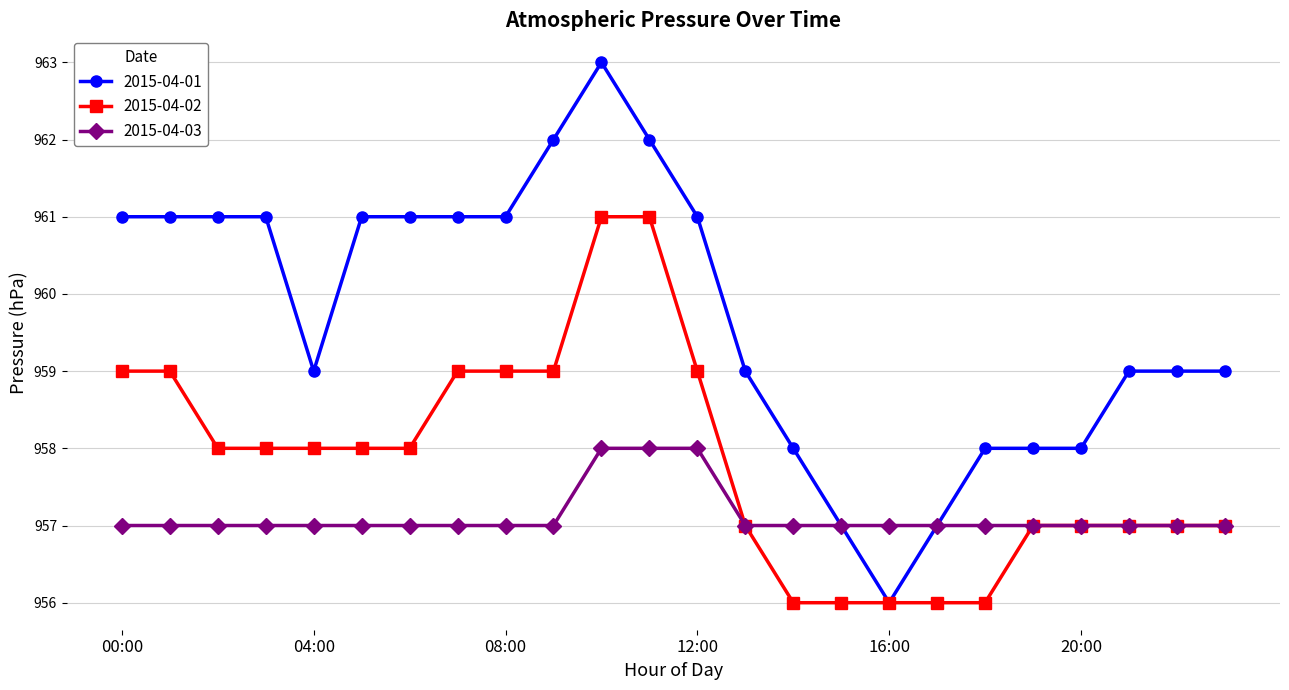

What is the value of the 2015-04-02 point at the 6th from the left?

958